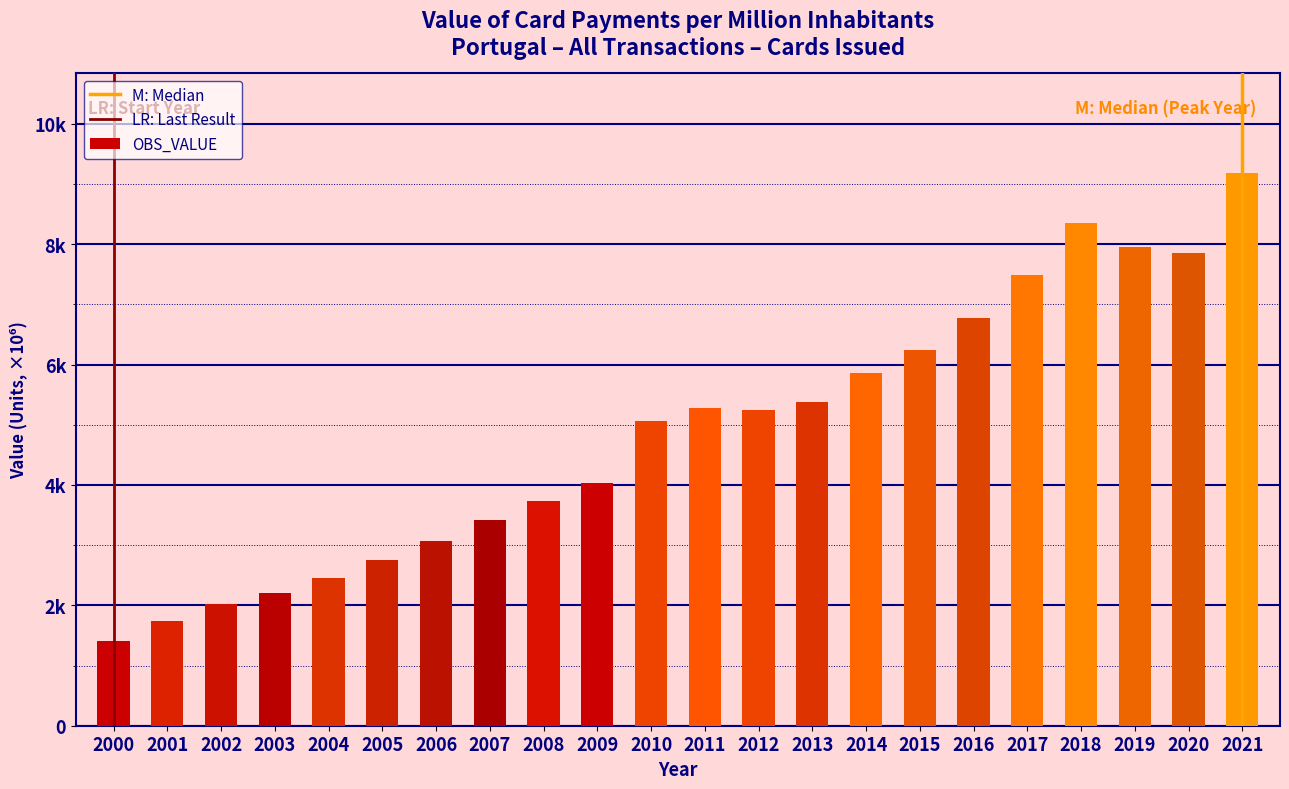

The chart shows a value of 2013.0 at 2009. True or false?

False